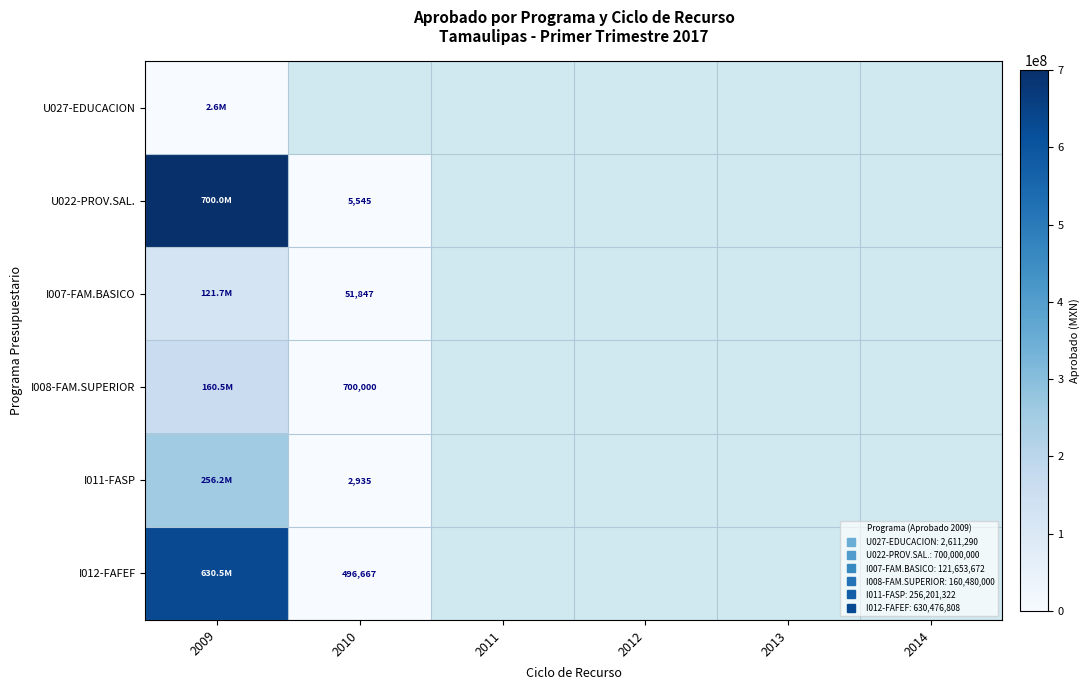

What is the maximum value shown in the chart?

700000000.0